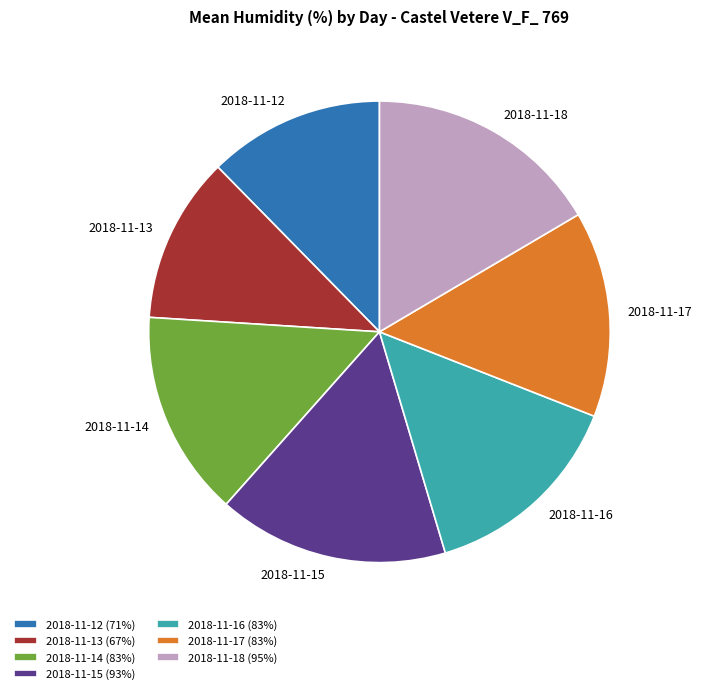

Is there any slice that represents more than half of the pie?

No